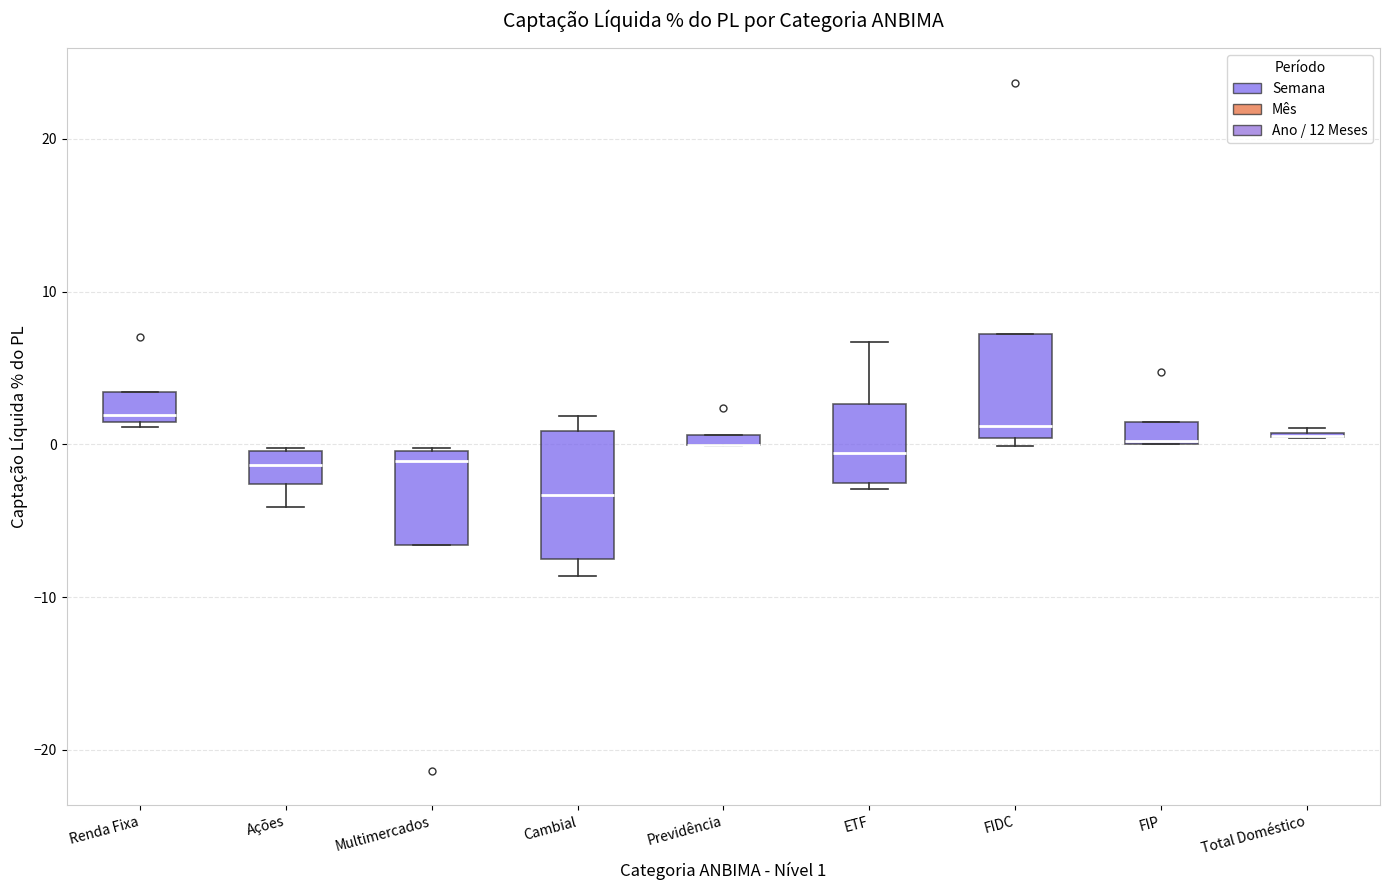

Comparing the boxes themselves (not the whiskers), which one is the tallest?

Cambial